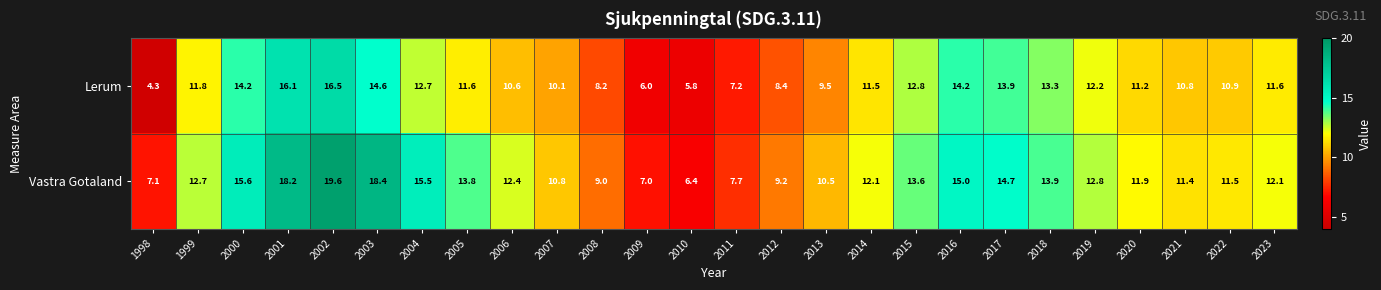

Is it true that Lerum equals 8.9 at 2009?

False